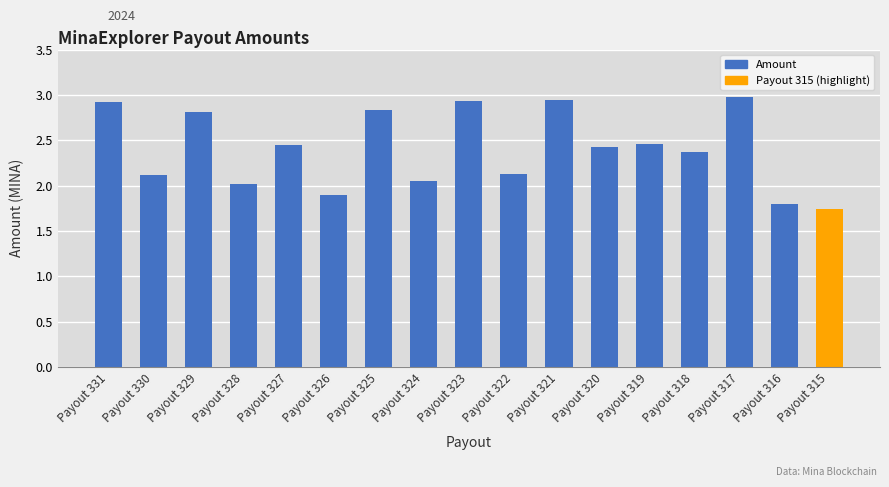

How many values are below 2?

3